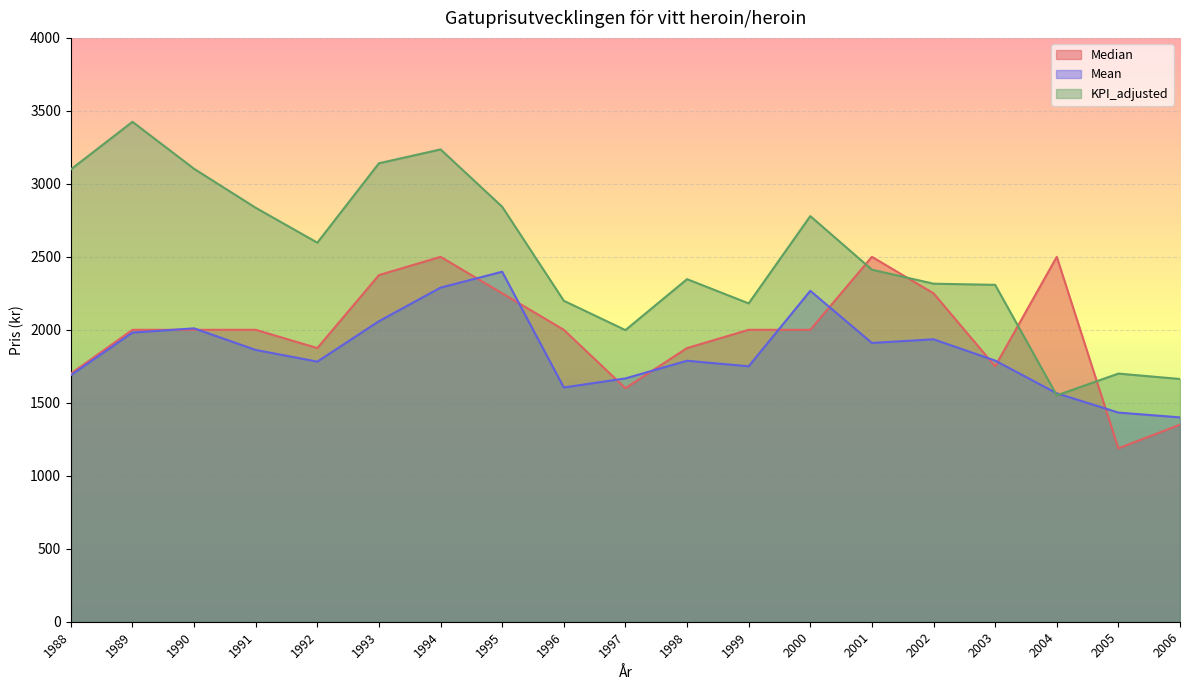

Between which two adjacent categories do Mean and KPI_adjusted first intersect?

2003 and 2004